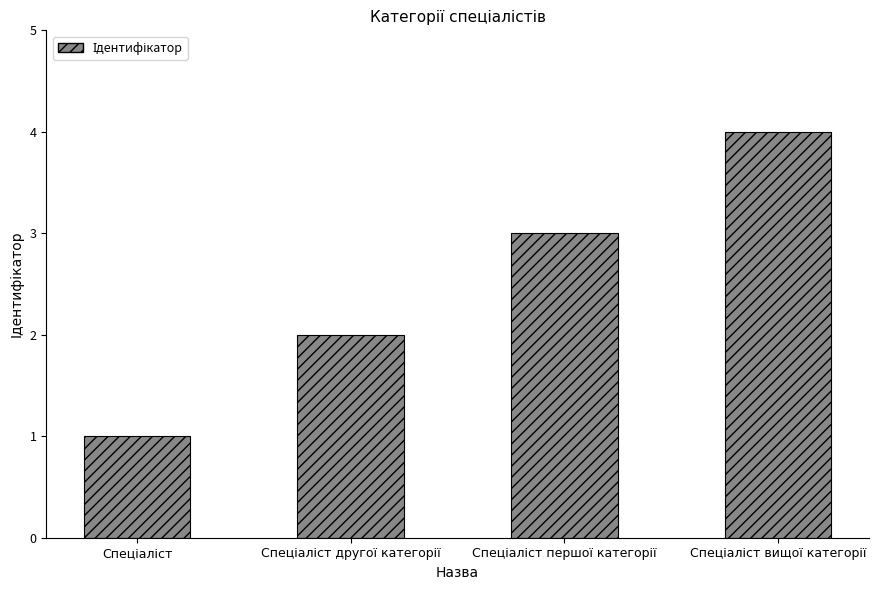

What is the greatest value displayed?

4